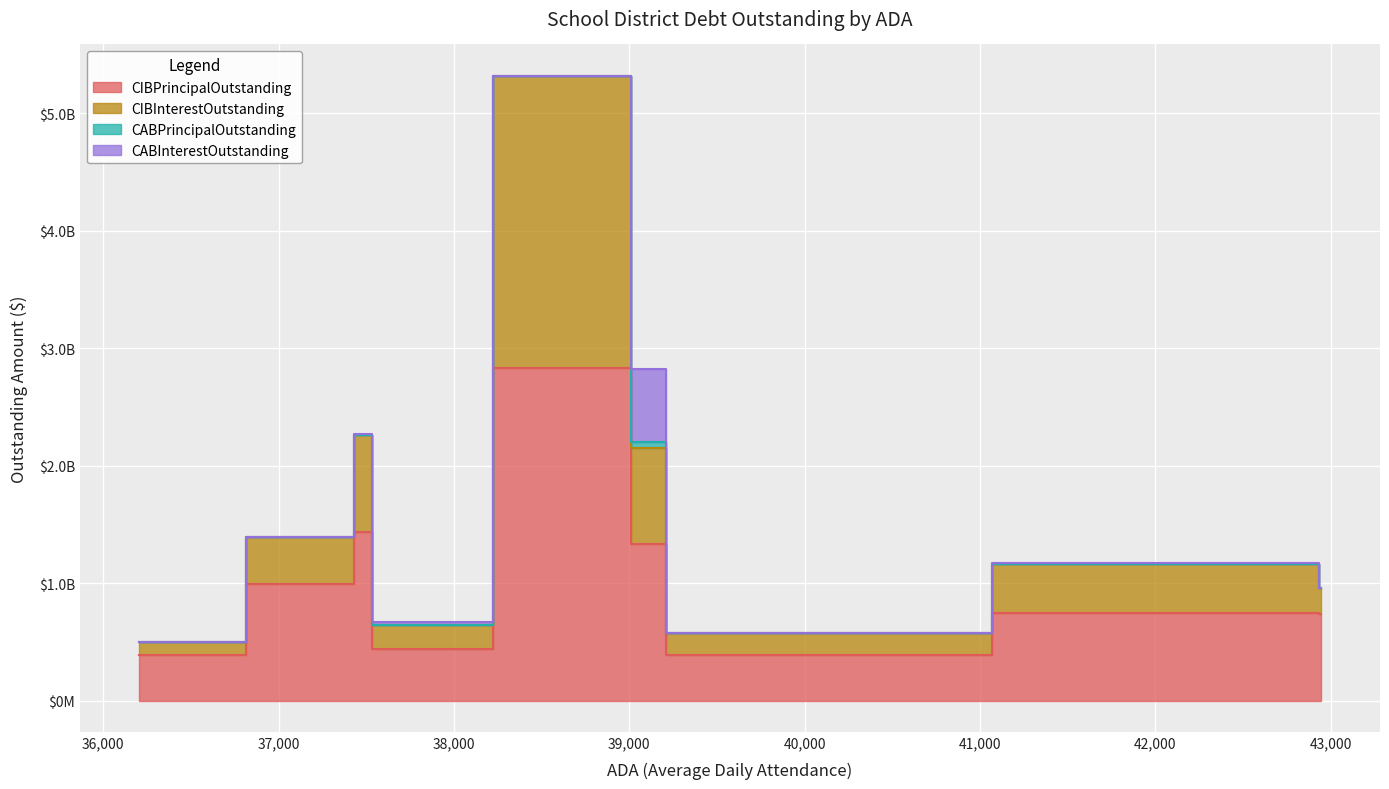

What are all the series names shown in the legend?

CIBPrincipalOutstanding, CIBInterestOutstanding, CABPrincipalOutstanding, CABInterestOutstanding